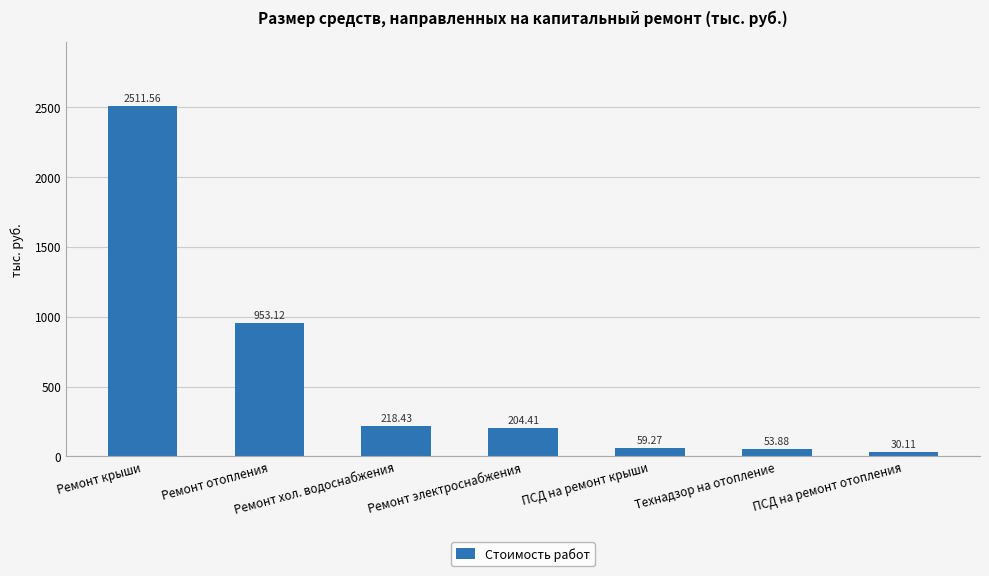

List the labels in order of value, largest first.

Ремонт крыши, Ремонт отопления, Ремонт хол. водоснабжения, Ремонт электроснабжения, ПСД на ремонт крыши, Технадзор на отопление, ПСД на ремонт отопления